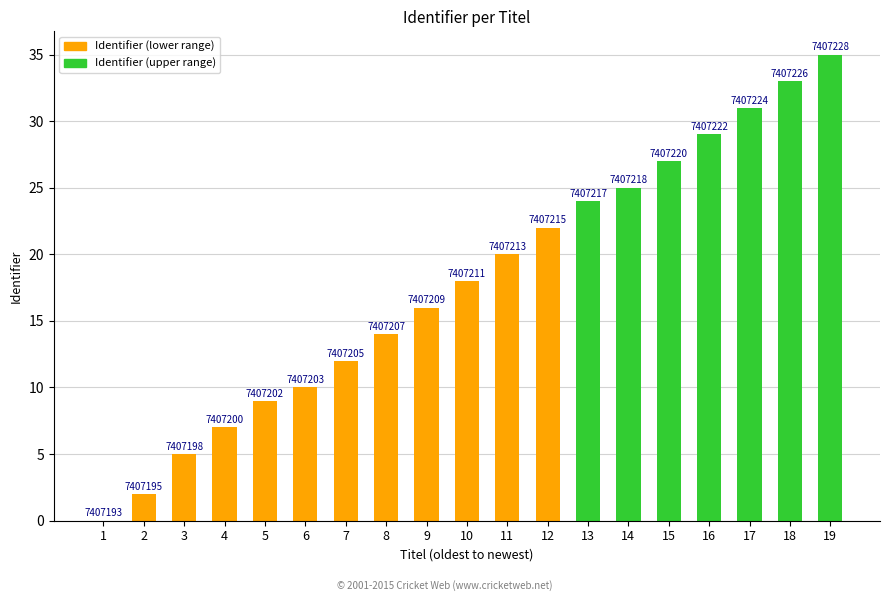

Which has a higher value, 10 or 7?

10